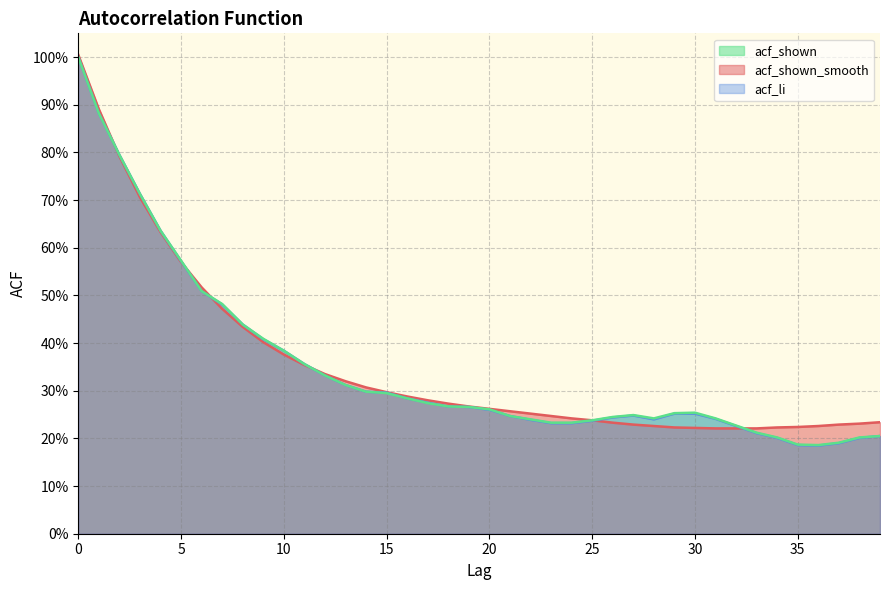

What is the value of the acf_shown_smooth point at the 37th from the left?

0.2